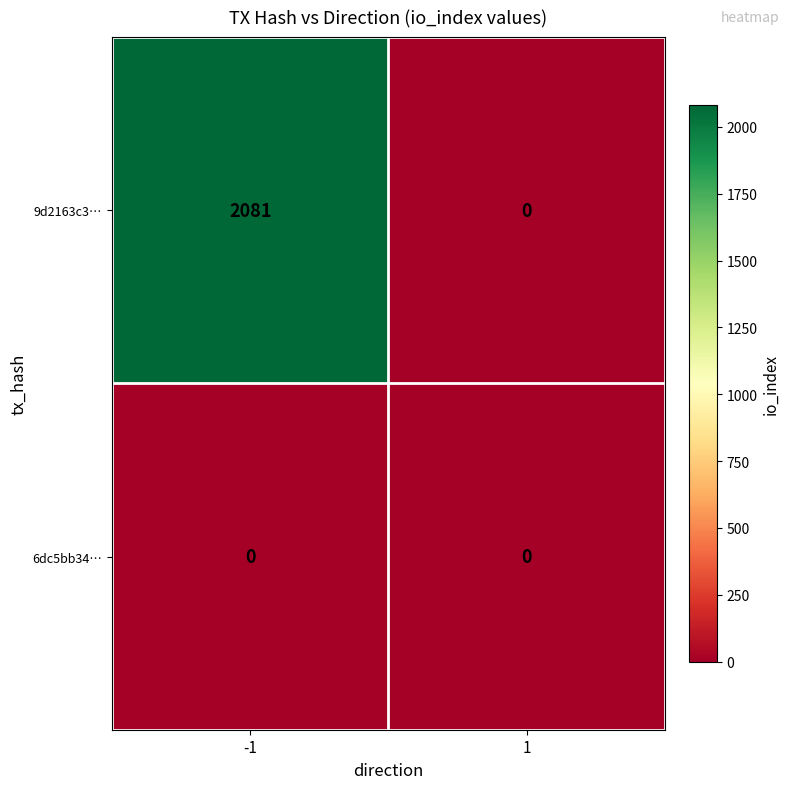

What is the total value across all series at -1?

2081